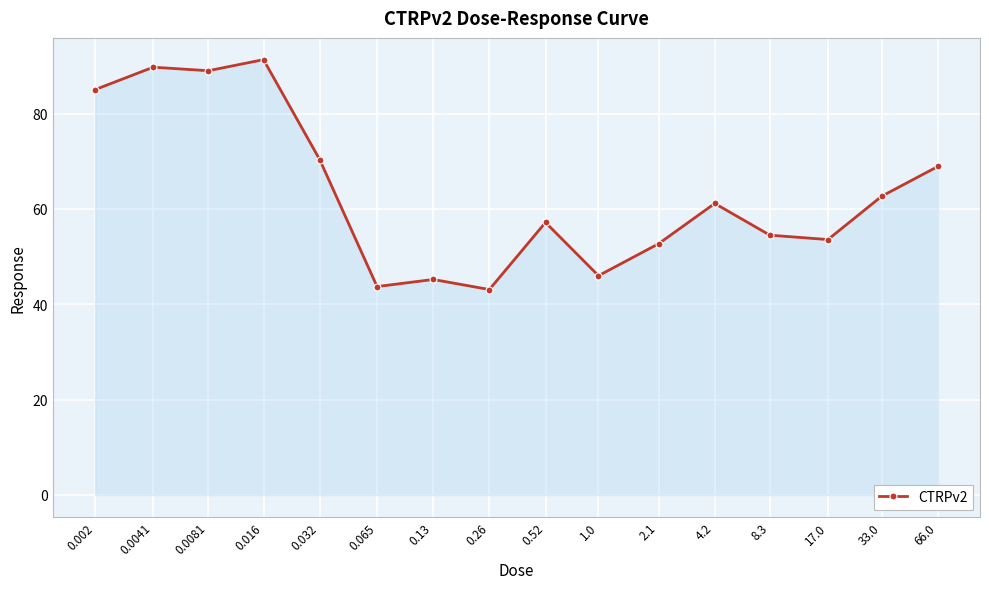

Does the chart have visible grid lines?

Yes